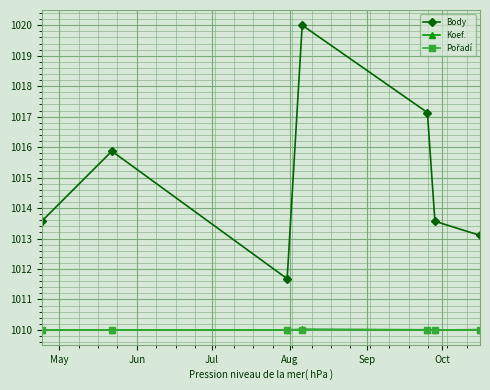

True or false: Body has more than 2 points higher than both neighbors.

False